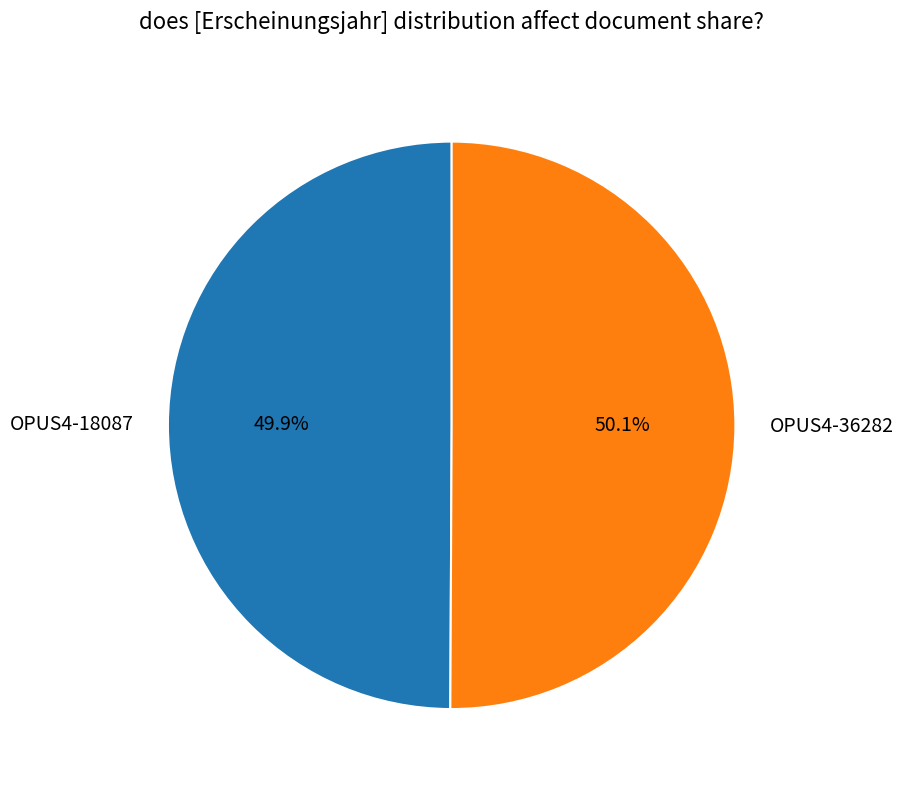

To the nearest percent, what portion does OPUS4-18087 represent?

50%